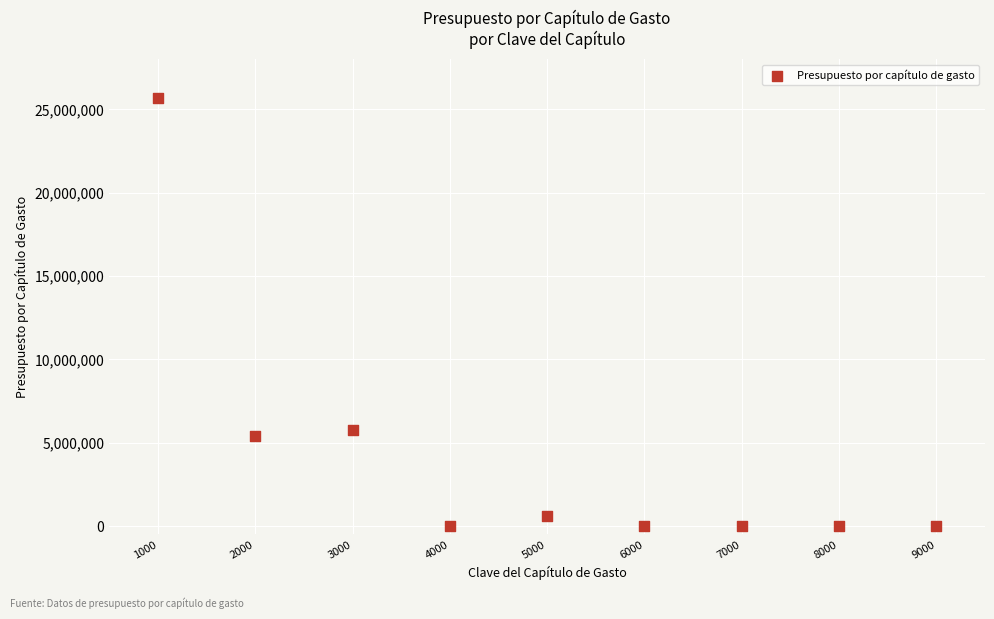

What Y value in the scatter plot is closest to 12839941?

5779550.0